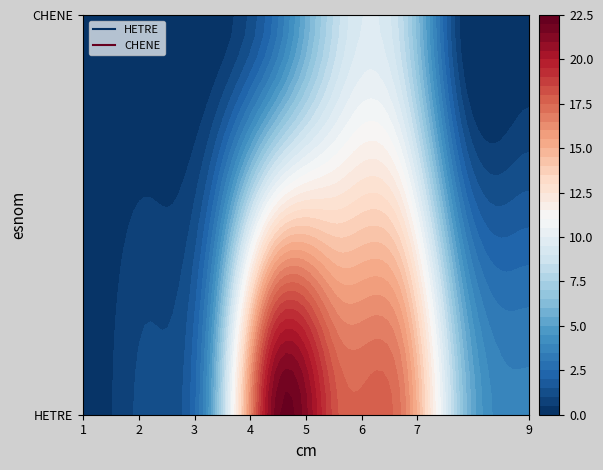

Which series changed the most between 7 and 9?

HETRE